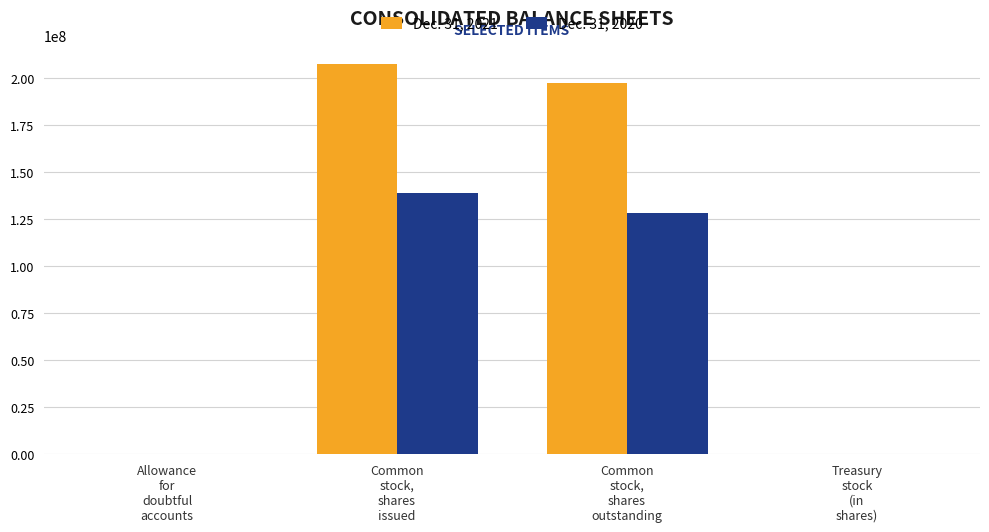

What is the maximum value shown in the chart?

207400000